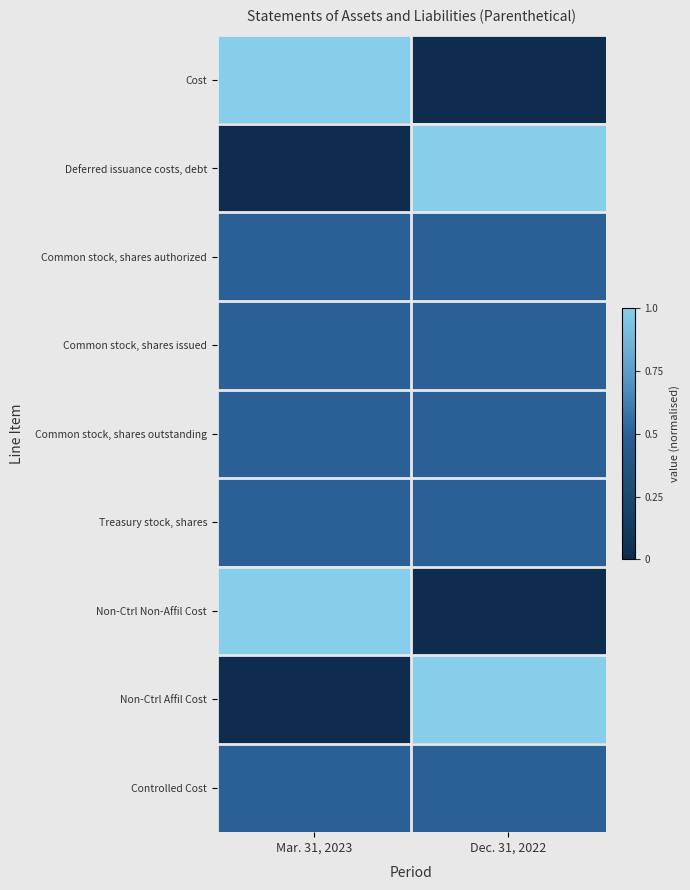

How many distinct data groups are displayed?

9